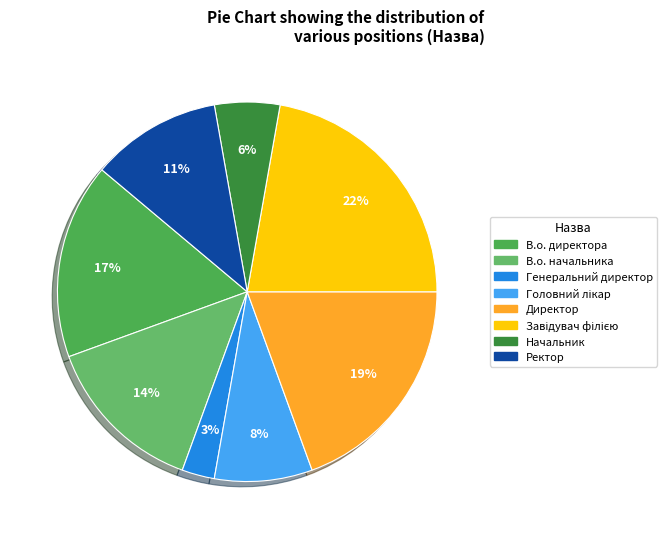

What percentage do Ректор and Директор together represent?

30.6%